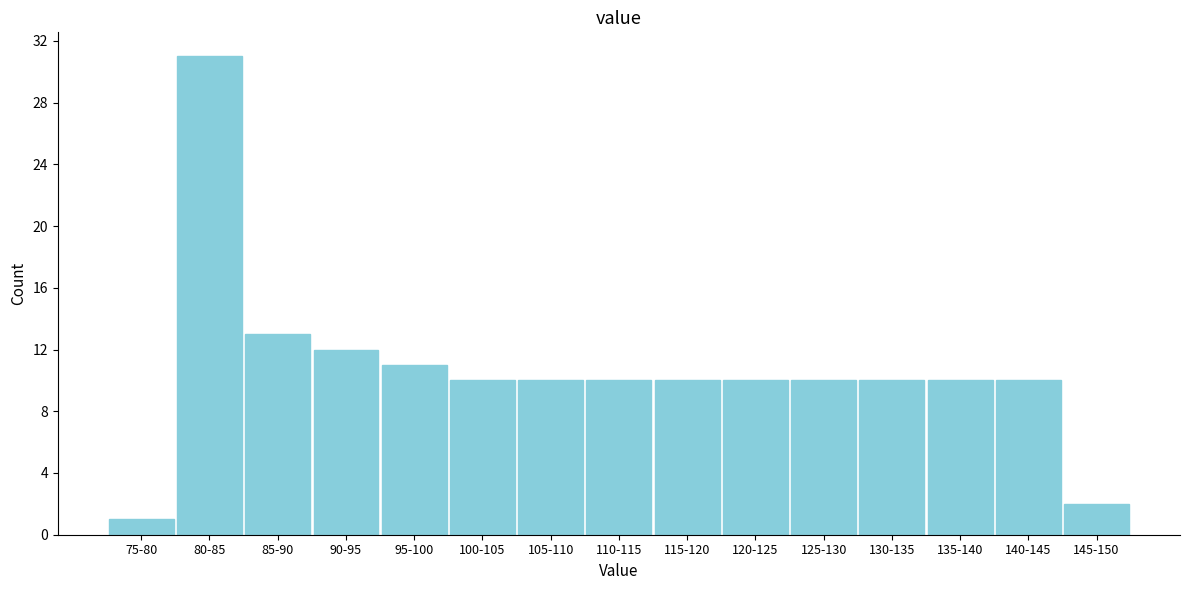

Reading left to right, list all the values displayed in this chart.

1	31	13	12	11	10	10	10	10	10	10	10	10	10	2